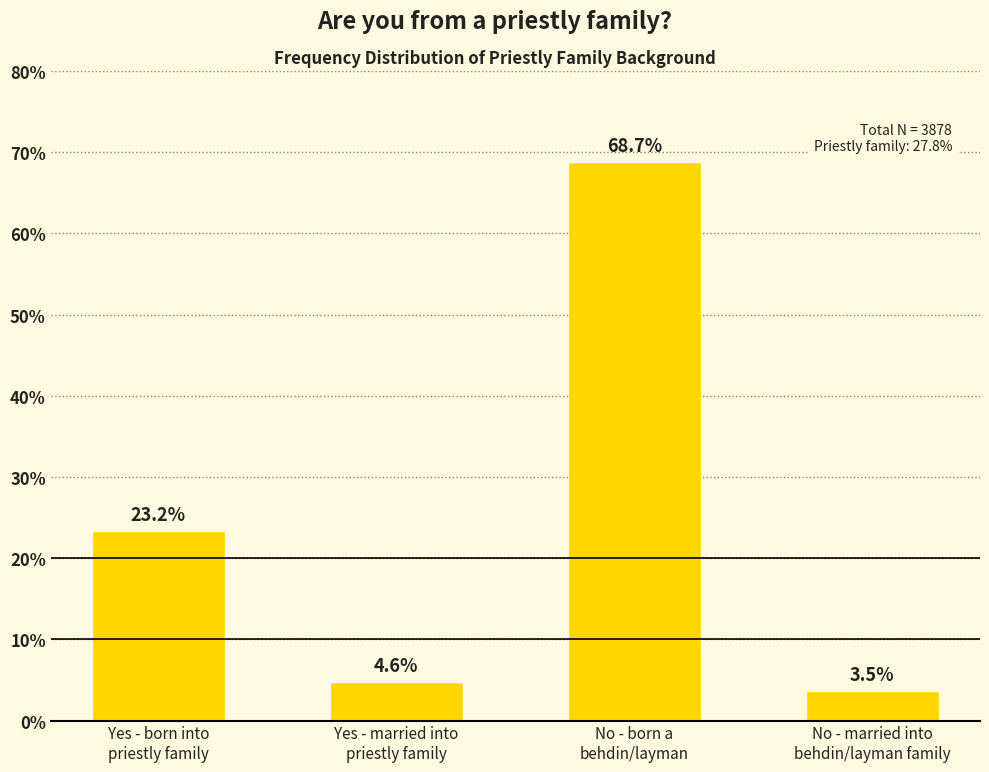

Is it true that the value at Yes - born into
priestly family is 0.1?

False